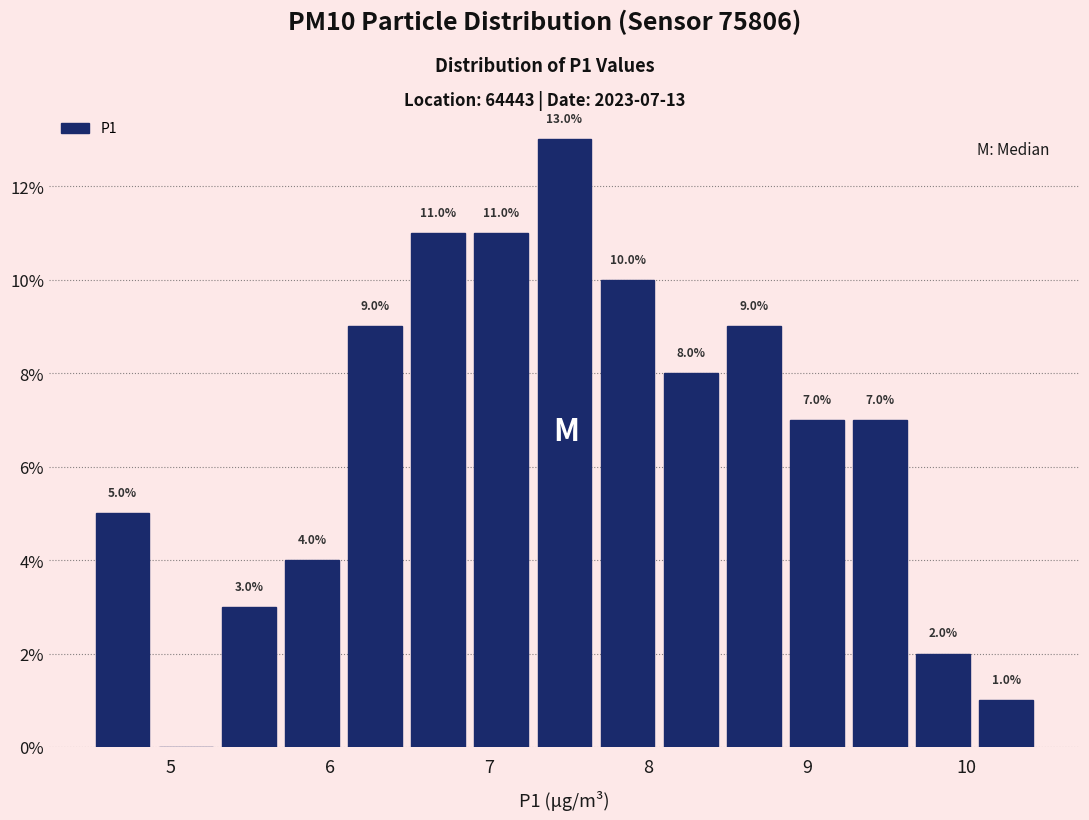

Read against the x-axis, roughly where is the centre of the tallest bar?

7.5